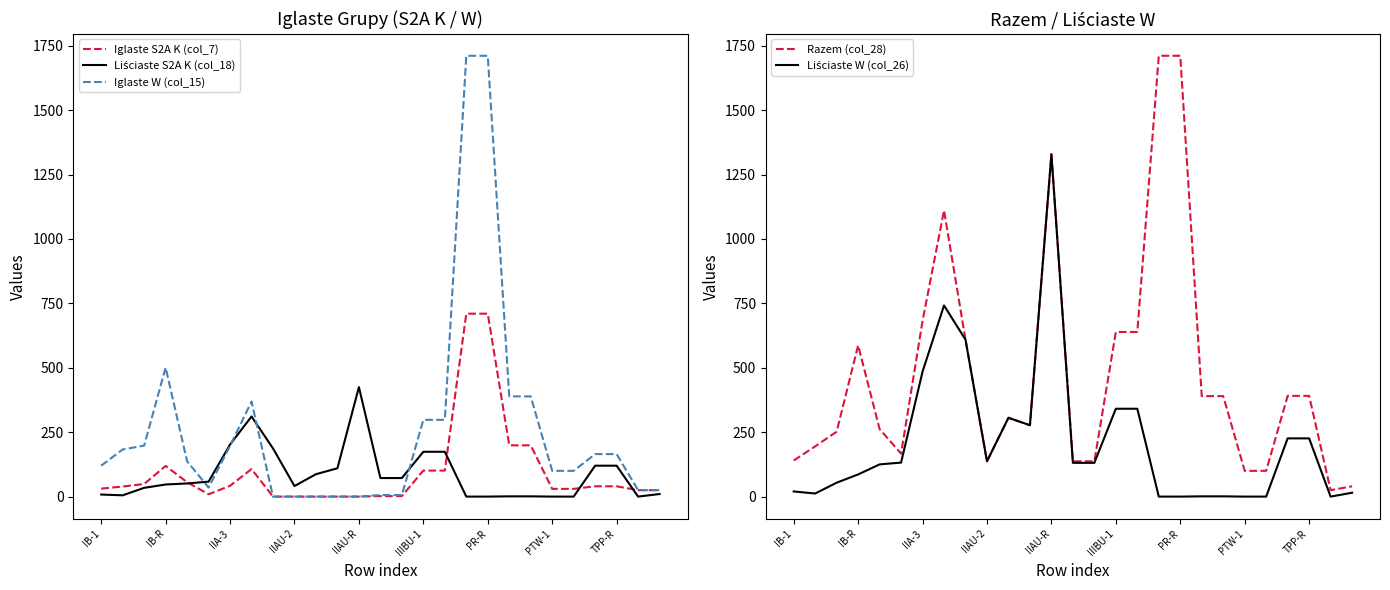

The Iglaste W (col_15) series shows 85 at TPP-R. True or false?

False